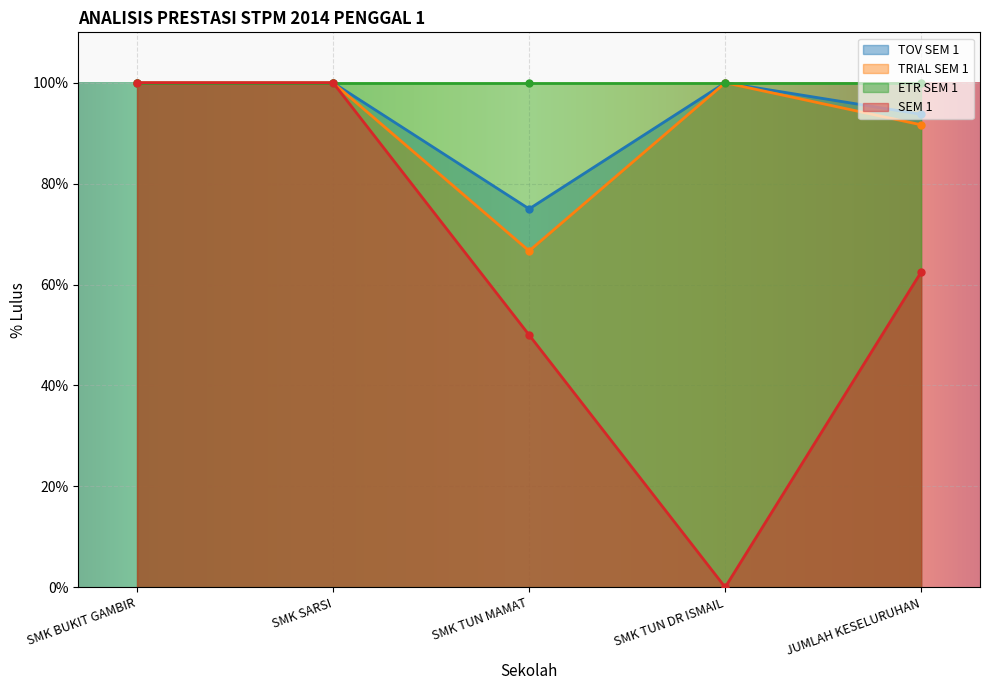

What is the value of the TRIAL SEM 1 point at the 4th from the left?

100.0